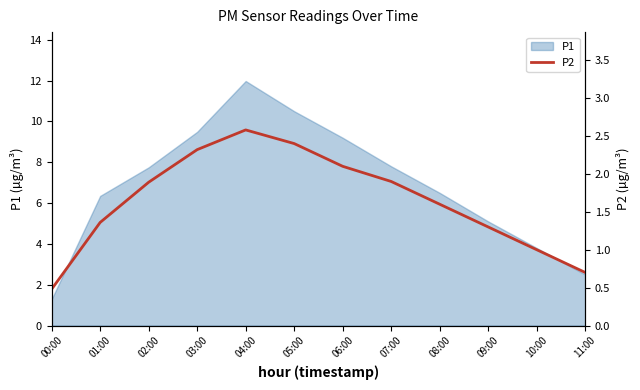

Where is the first local maximum?

04:00